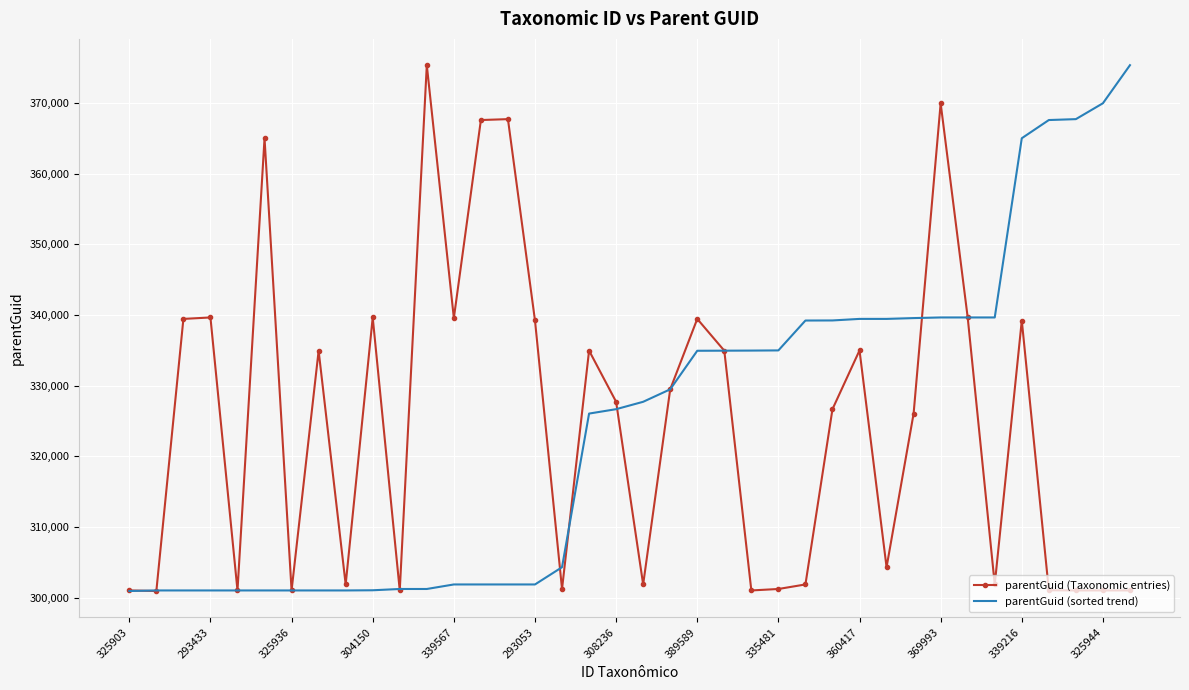

What is the smallest value displayed?

300932